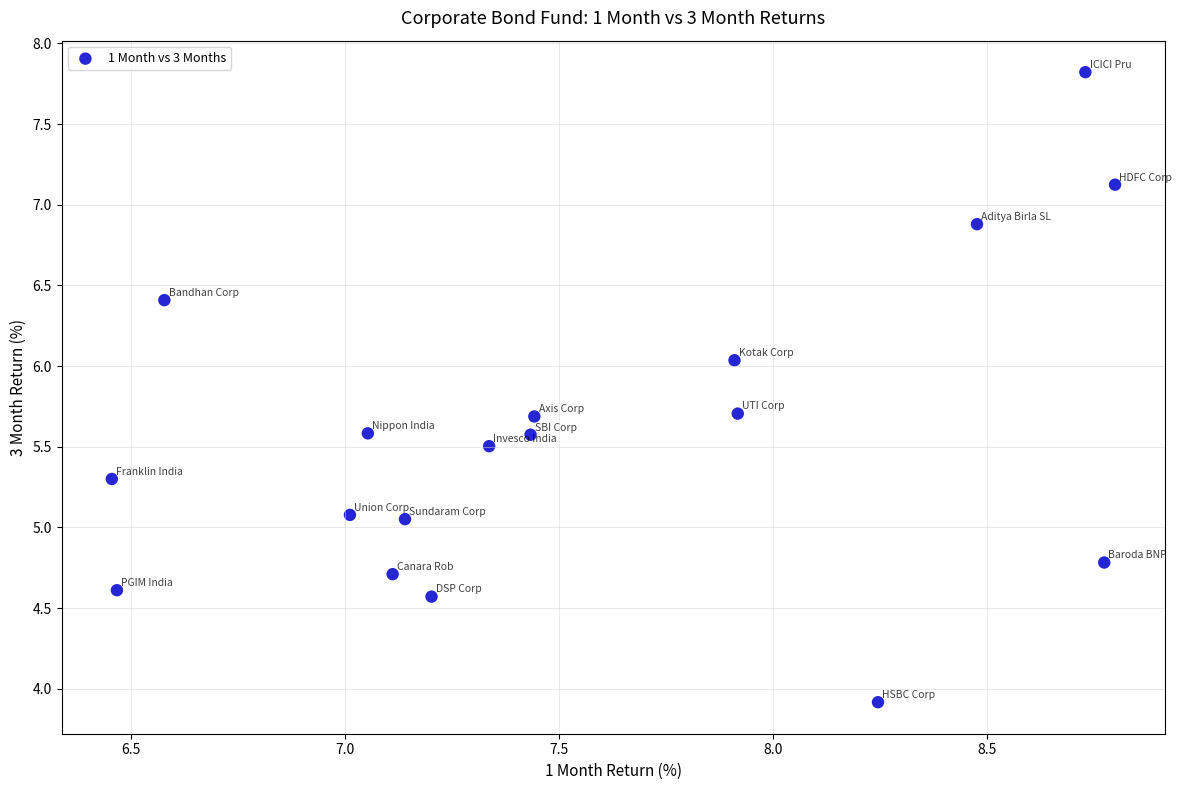

What is the range of Y values (max minus min)?

3.9